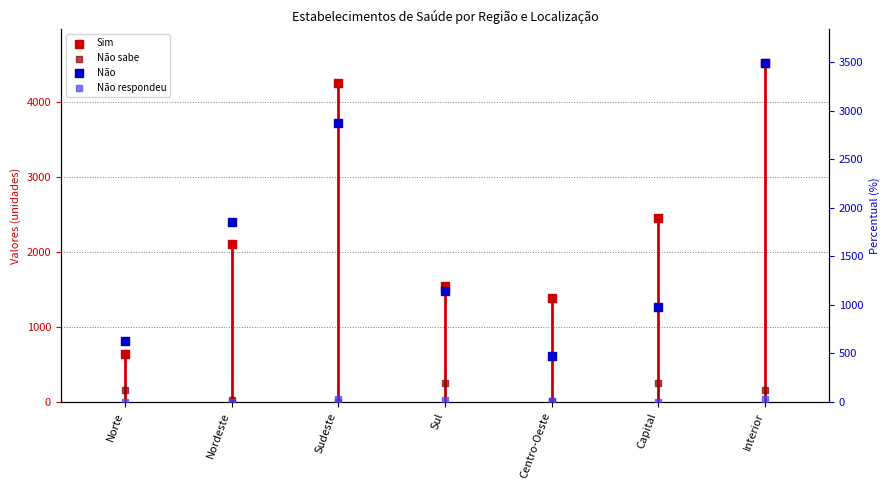

Which series has the widest spread of Y values?

Sim